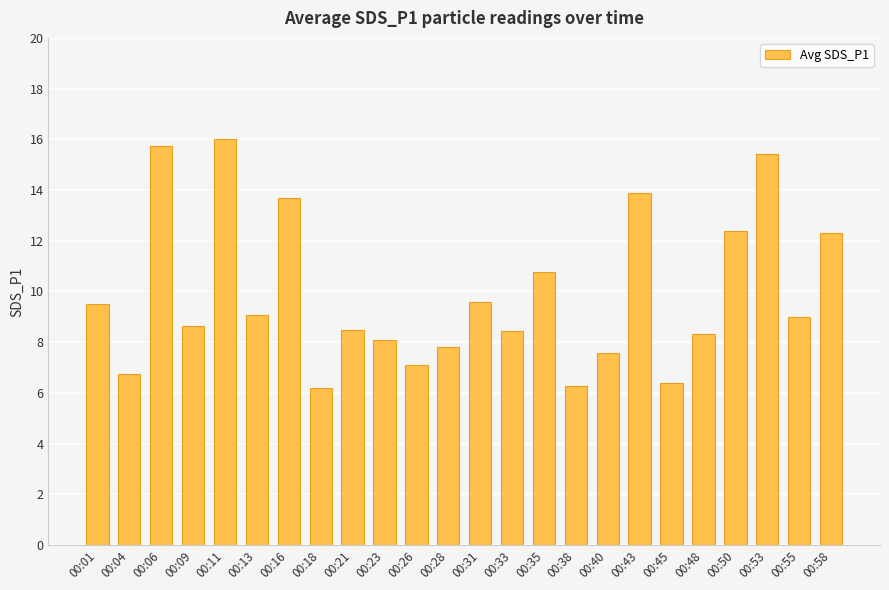

Count the number of data series in this chart.

1